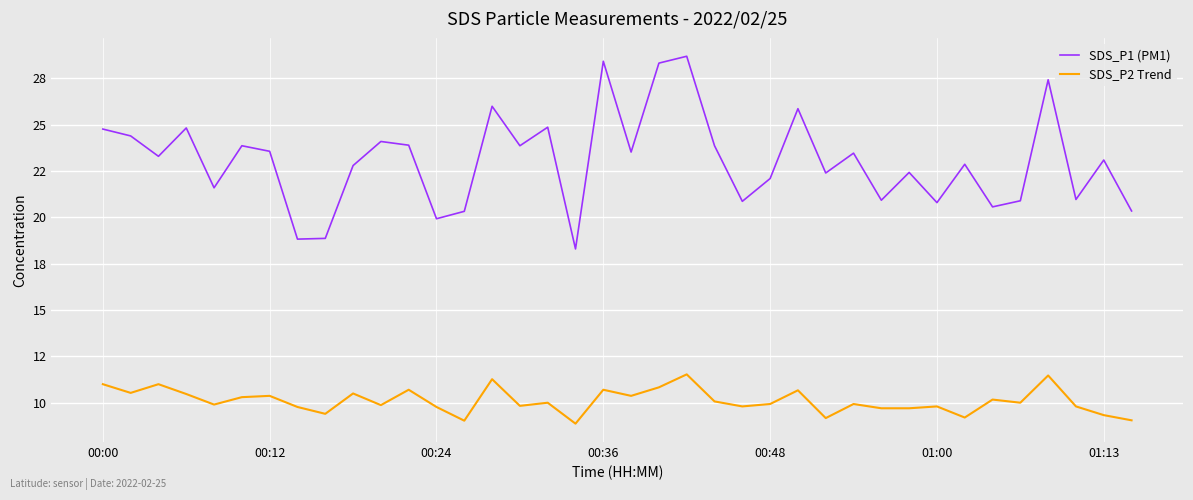

Reading left to right, extract all data points from this chart.

SDS_P1 (PM1): 24.8	24.4	23.3	24.8	21.6	23.9	23.6	18.8	18.9	22.8	24.1	23.9	19.9	20.3	26.0	23.9	24.9	18.3	28.4	23.5	28.3	28.7	23.9	20.9	22.1	25.9	22.4	23.5	20.9	22.4	20.8	22.9	20.6	20.9	27.4	21.0	23.1	20.4
SDS_P2 Trend: 11.0	10.5	11.0	10.5	9.9	10.3	10.4	9.8	9.4	10.5	9.9	10.7	9.8	9.0	11.3	9.8	10.0	8.9	10.7	10.4	10.8	11.5	10.1	9.8	9.9	10.7	9.2	9.9	9.7	9.7	9.8	9.2	10.2	10.0	11.5	9.8	9.3	9.1